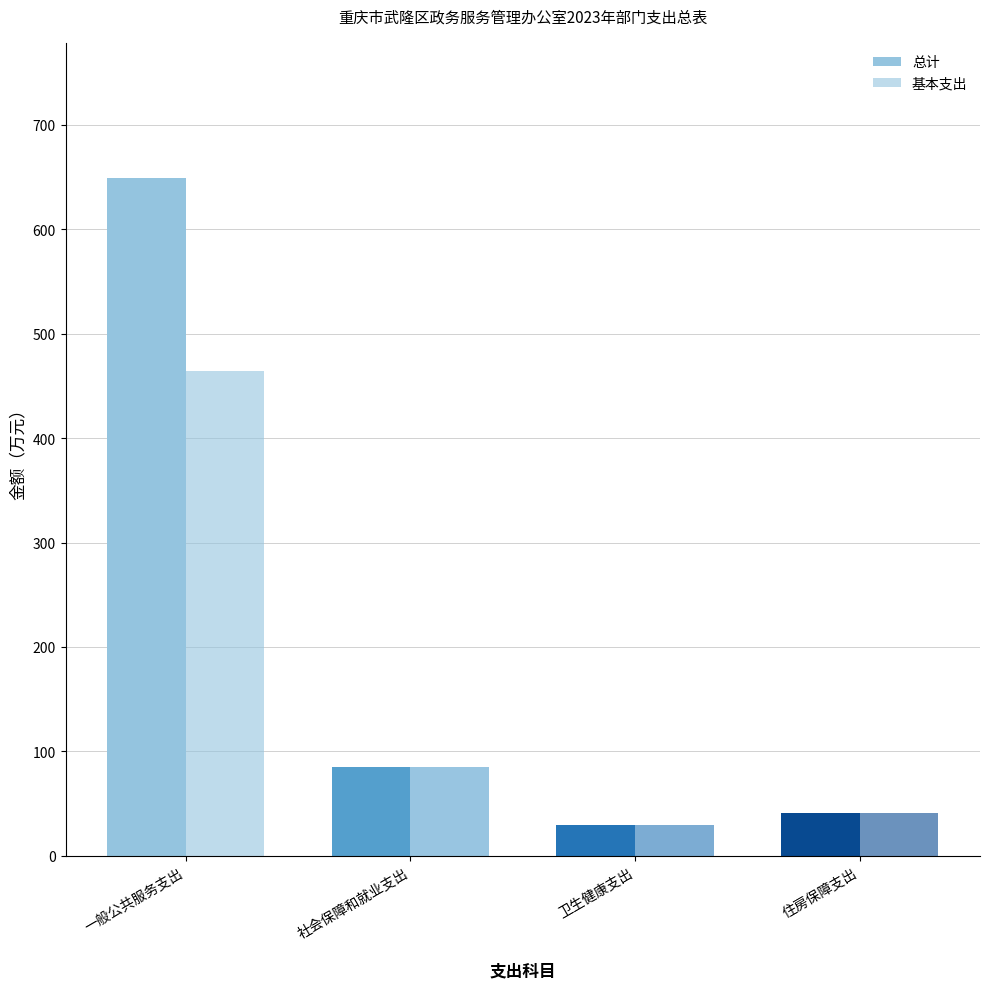

Reading right to left, what are all the values shown in this chart?

总计: 41.2	30.0	85.4	648.6
基本支出: 41.2	30.0	85.4	463.8